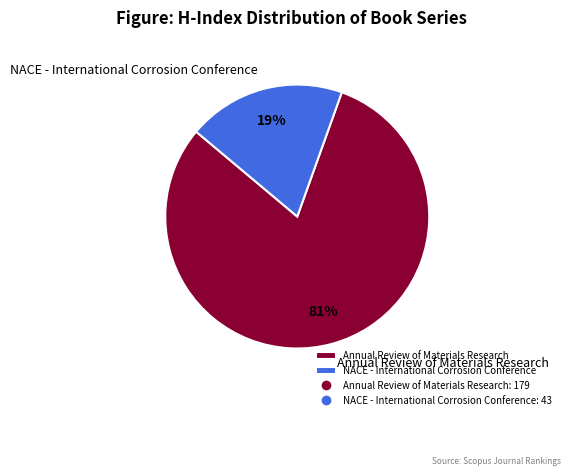

Is the sum of NACE - International Corrosion Conference and Annual Review of Materials Research greater than half?

Yes